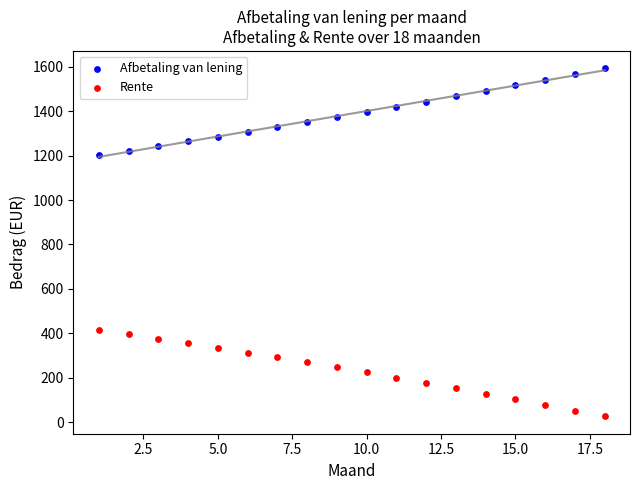

Which series reaches the minimum Y coordinate?

Rente